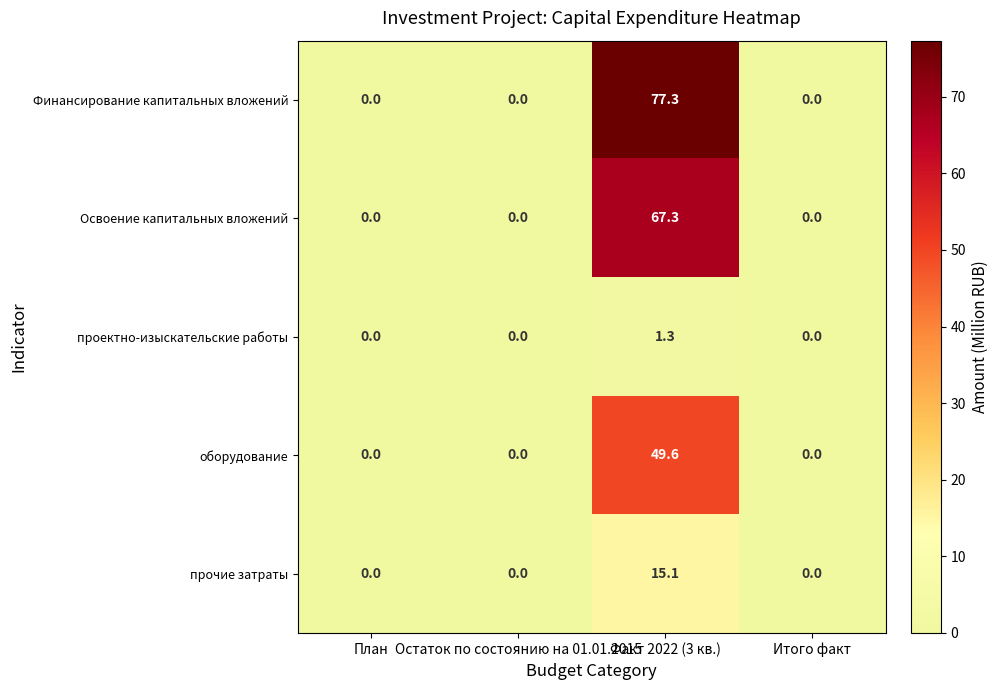

Which category has the highest value across all series?

Факт 2022 (3 кв.)